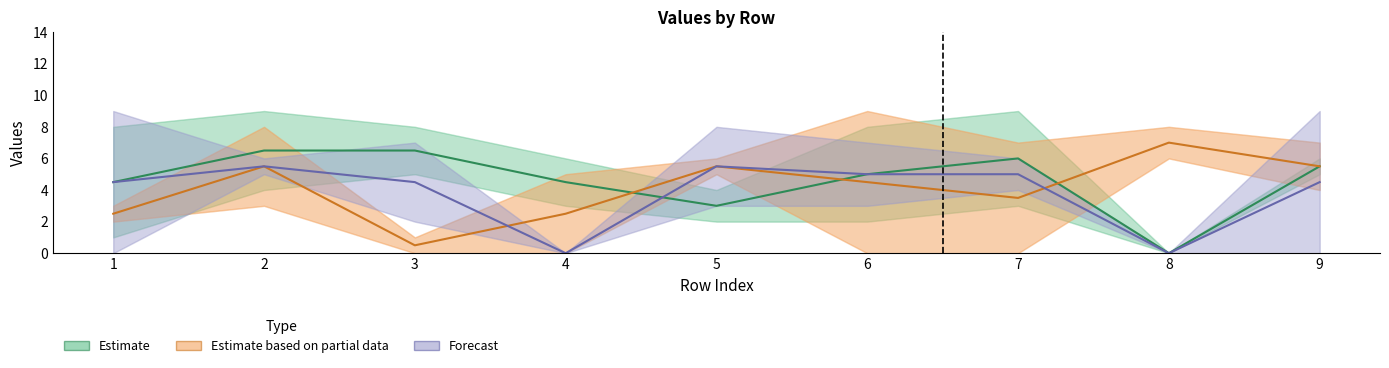

Does the chart display data point markers on the line(s)?

No